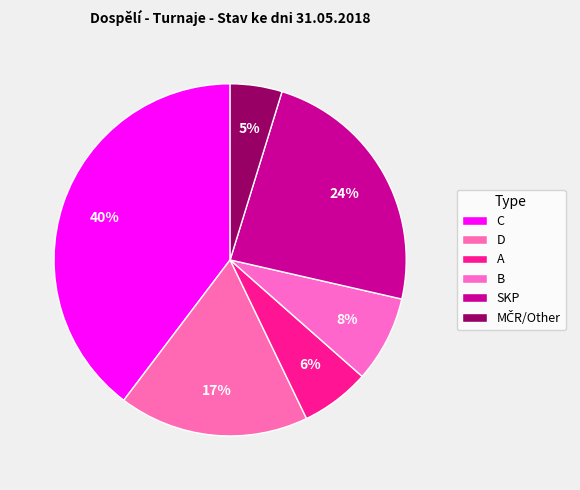

How many slices are in this pie chart?

6